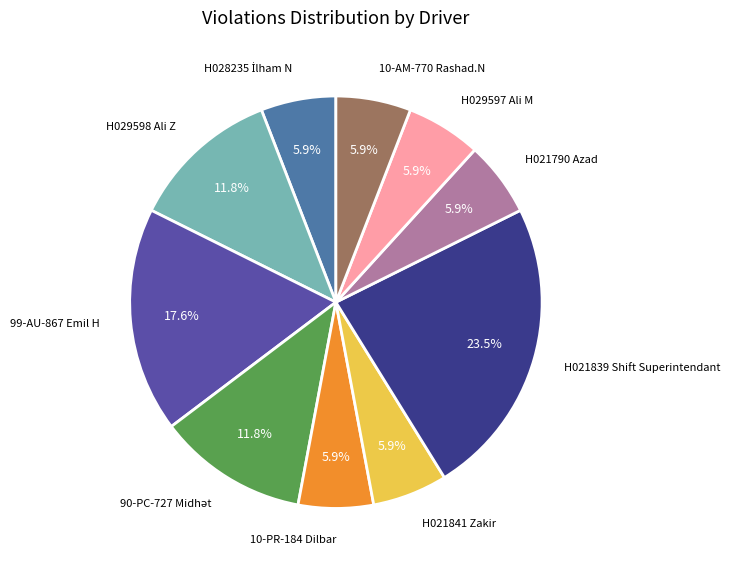

How many segments does this pie chart have?

10